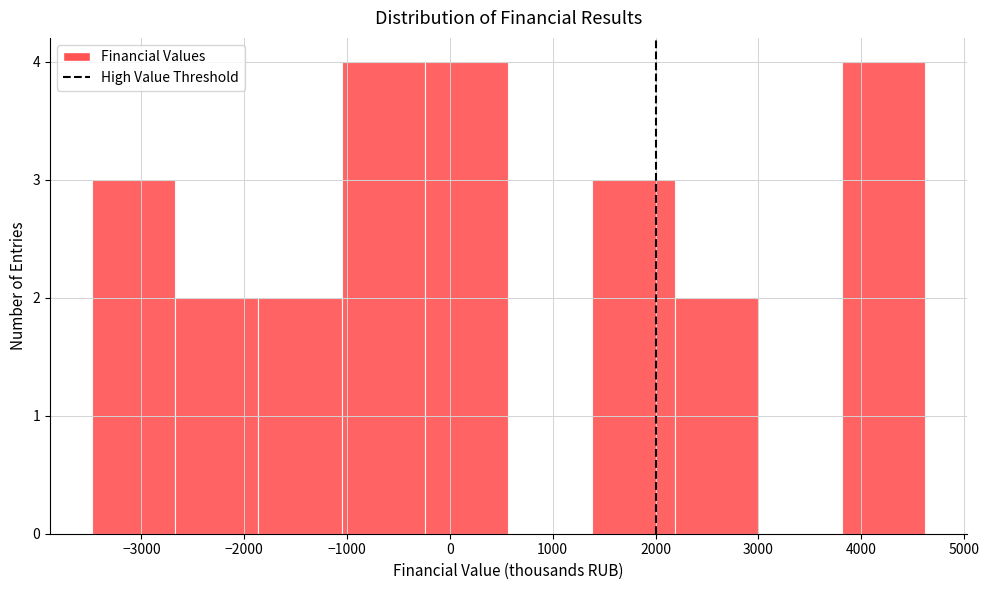

Reading left to right, transcribe this chart: for each bar, give the range it covers on the x-axis and its height. Neither the bar edges nor the heights are printed on the chart, so give them approximately, as read against the axes.

-3500 to -2700: 3
-2700 to -1900: 2
-1900 to -1100: 2
-1100 to -200: 4
-200 to 600: 4
600 to 1400: 0
1400 to 2200: 3
2200 to 3000: 2
3000 to 3800: 0
3800 to 4600: 4